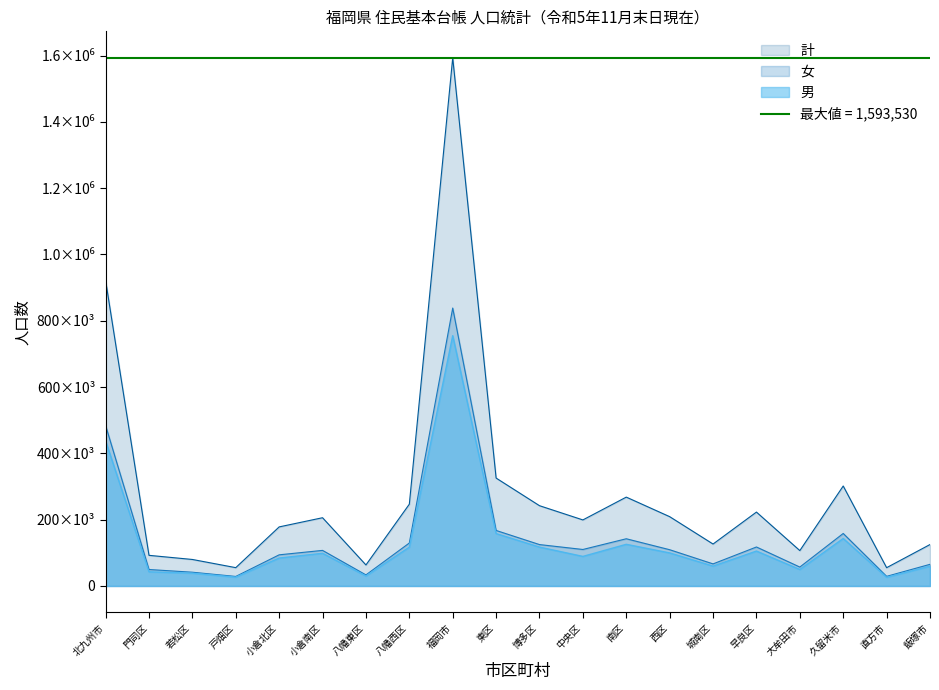

In 女, how many points are lower than both neighbors (excluding endpoints)?

6